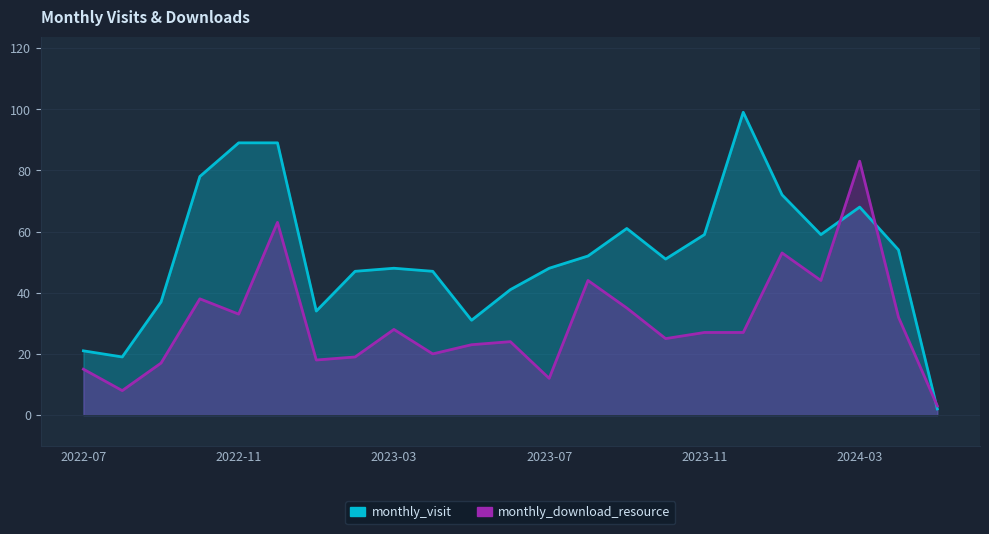

Which has a higher value, 2022-09 or 2023-03?

2023-03